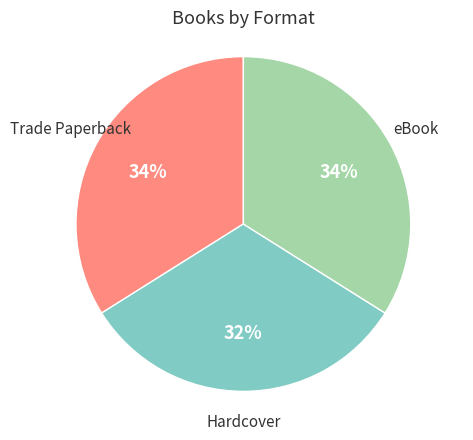

The Hardcover slice represents 32% of the pie. True or false?

True